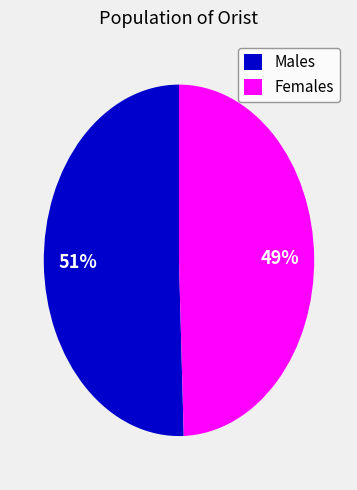

Rank the categories by value from highest to lowest.

Males, Females